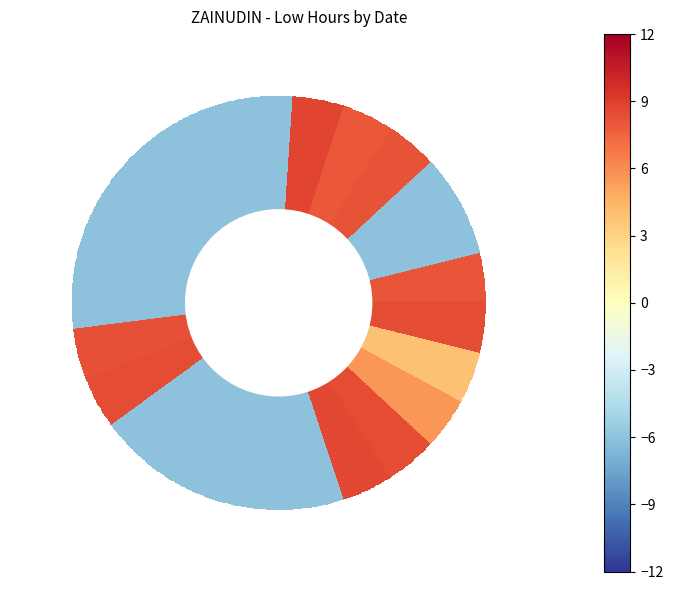

The chart shows a value of -9.8 at 11. True or false?

False